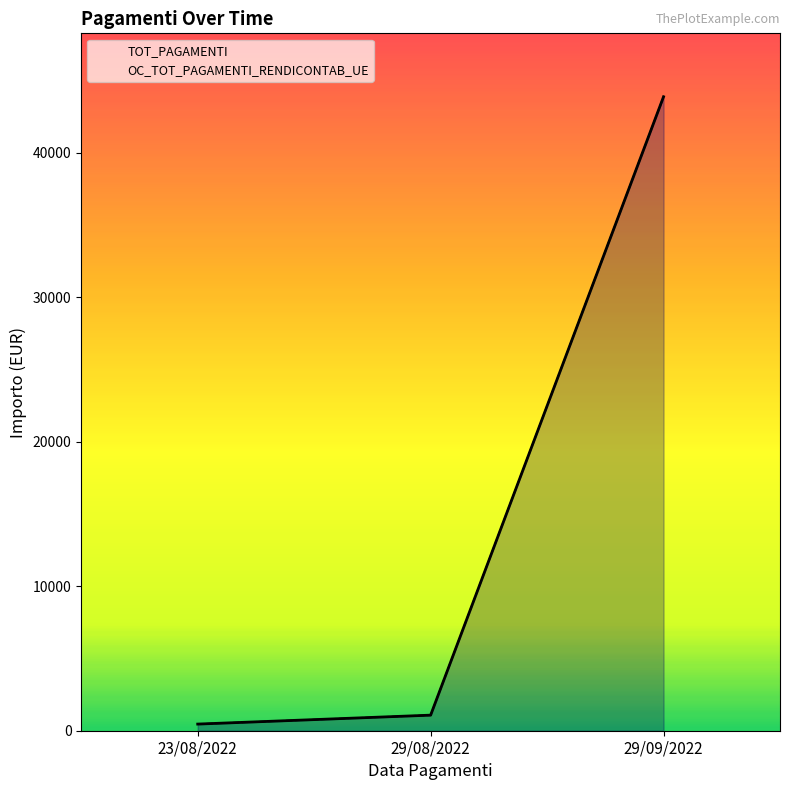

Is it true that OC_TOT_PAGAMENTI_RENDICONTAB_UE equals 1554.5 at 29/08/2022?

False